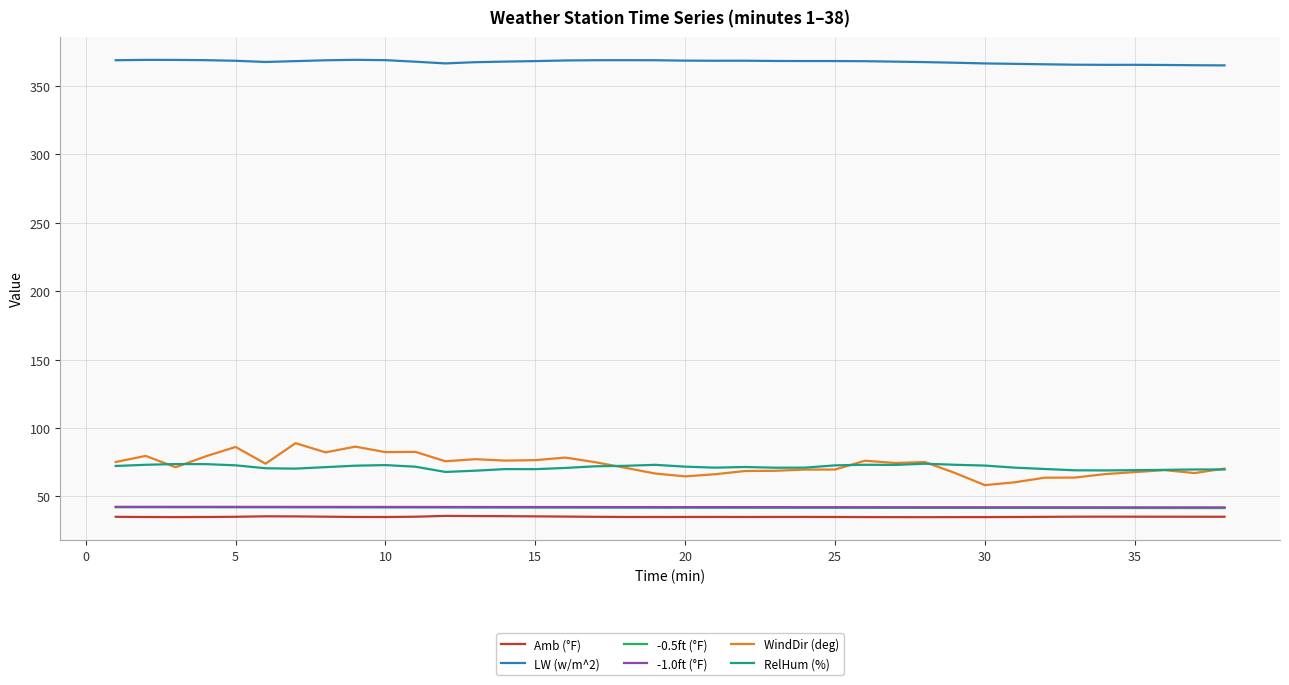

True or false: Amb (°F) and LW (w/m^2) cross at least once.

False